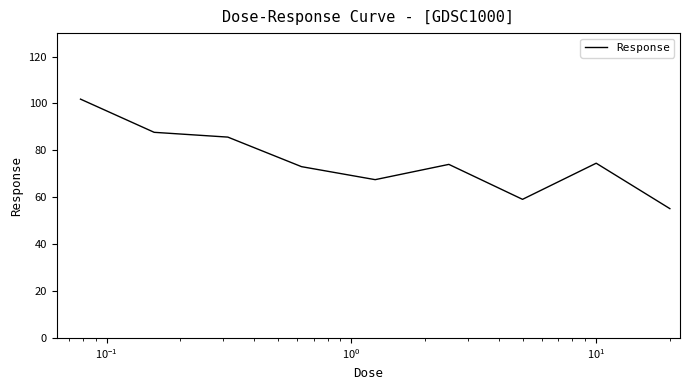

What is the minimum value shown in the chart?

55.1